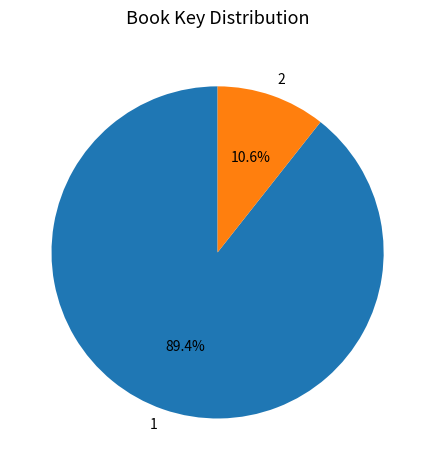

To the nearest percent, what is the combined percentage of 2 and 1?

100%